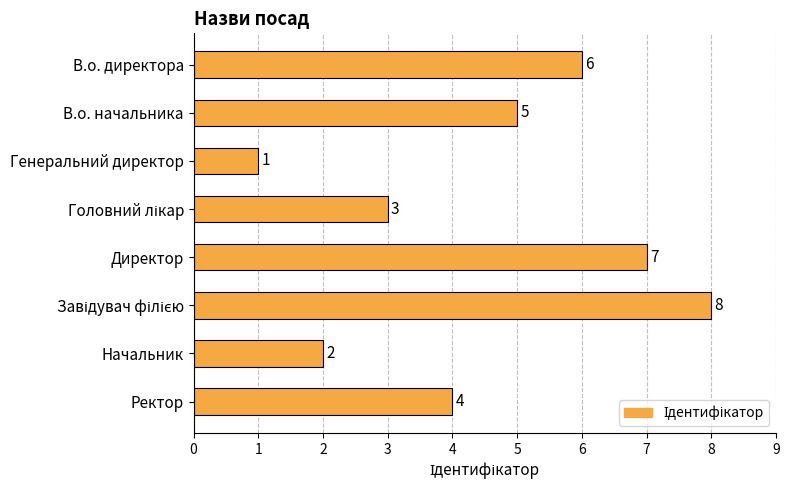

What is the label of the 3rd bar from the top?

Генеральний директор